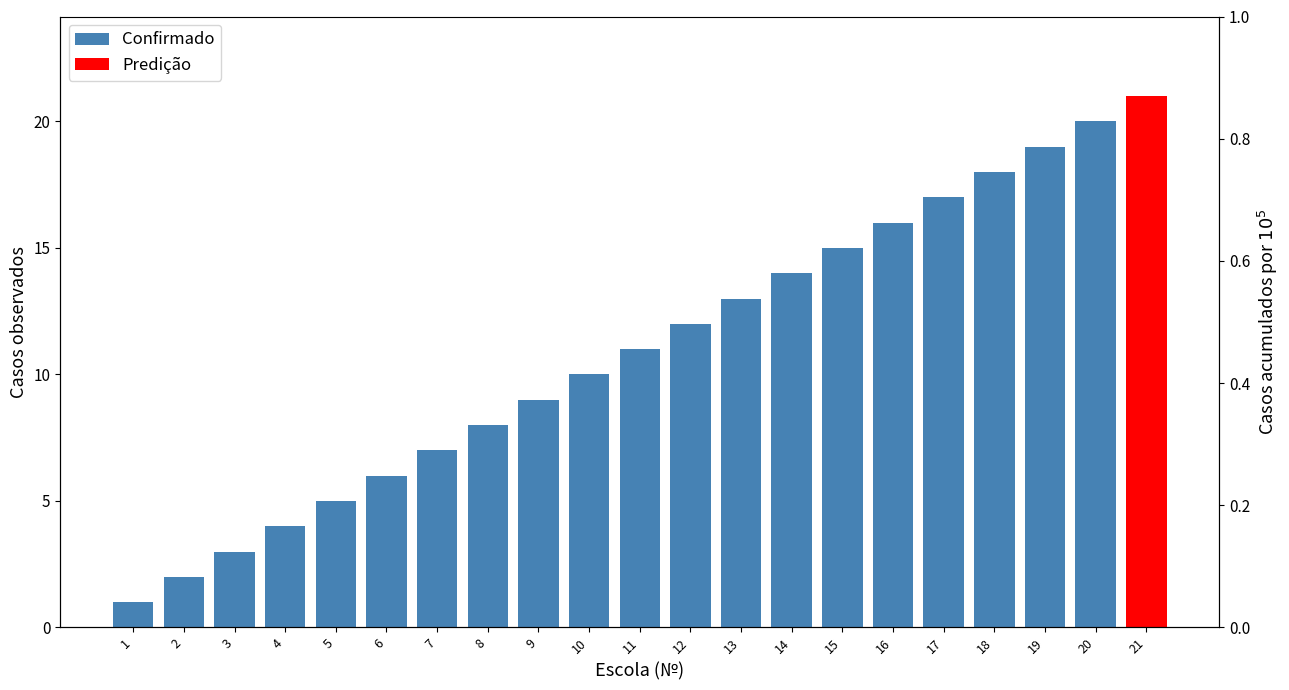

Read the value at 12, to the nearest 10.

10